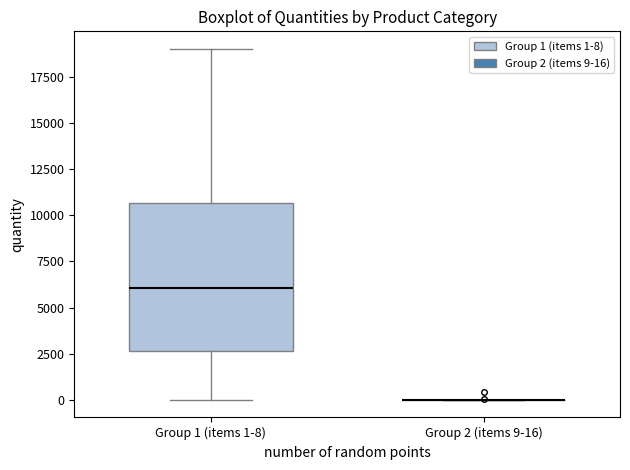

Reading left to right, transcribe this box plot: for each box, give where its median line is, the range the box spans, and where its two whiskers end, as read against the y-axis. The values are not printed on the chart, so give them approximately, as read against the axis.

Group 1 (items 1-8): median 6000, box 2500 to 10500, whiskers 0 to 19000
Group 2 (items 9-16): box collapsed to a line at 0, whiskers 0 to 0